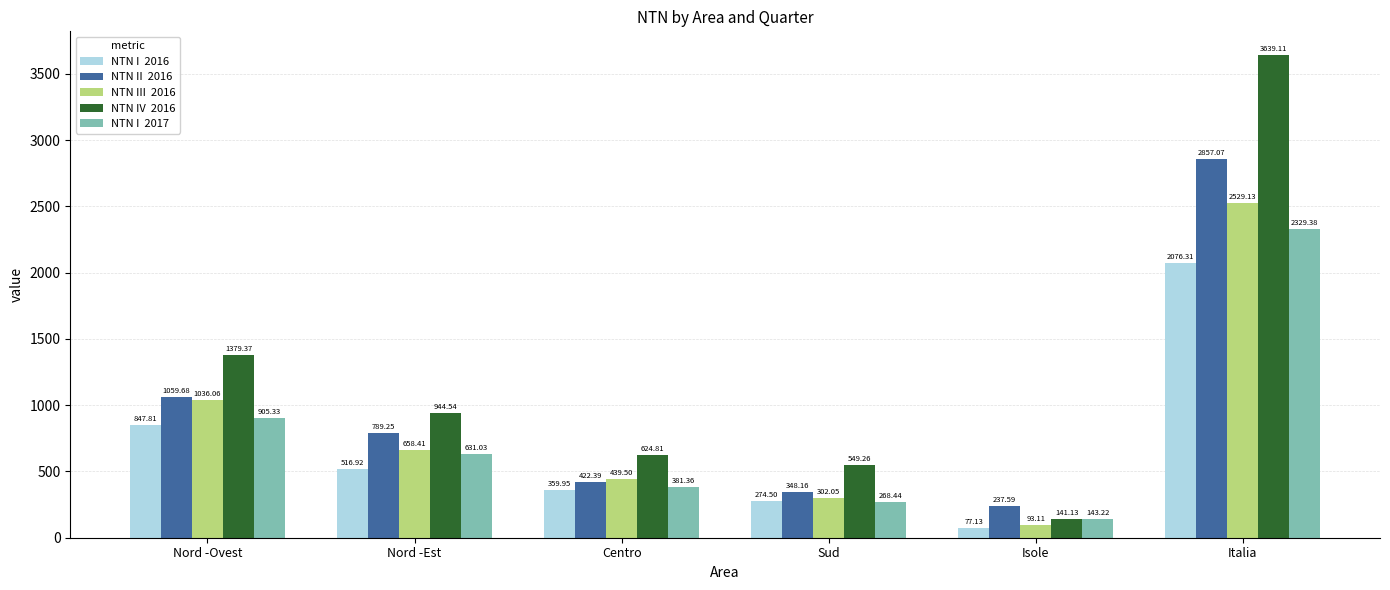

Does the chart contain any negative values?

No